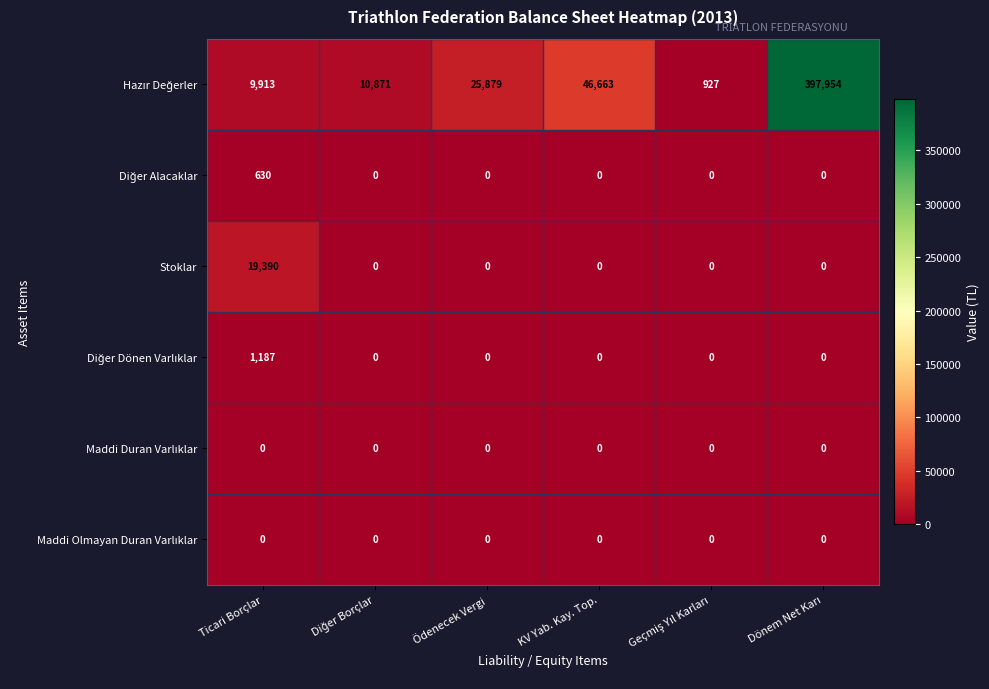

The value of Stoklar at Ödenecek Vergi is 0. True or false?

True